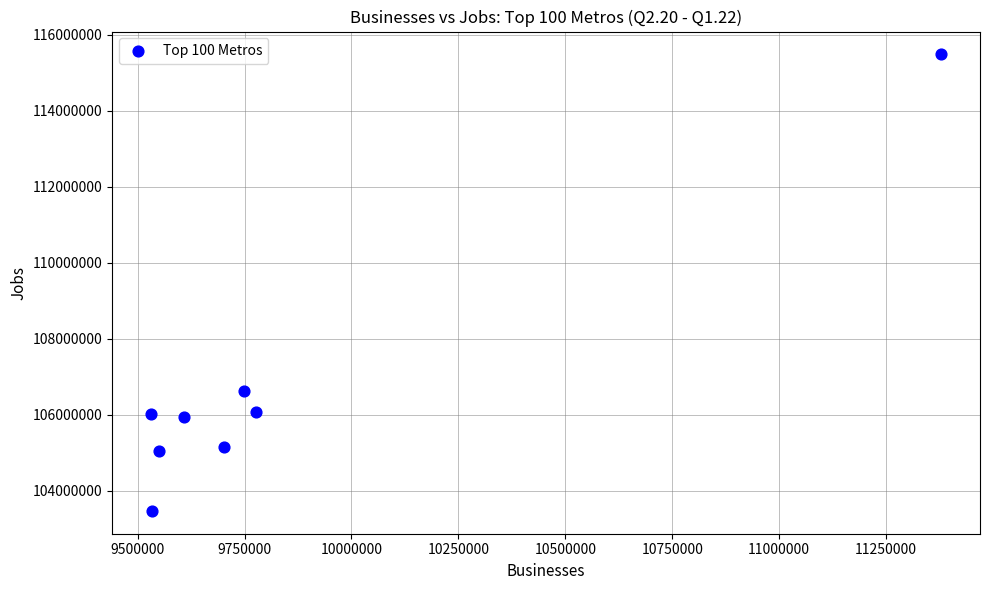

What is the range of X values (max minus min)?

1844680